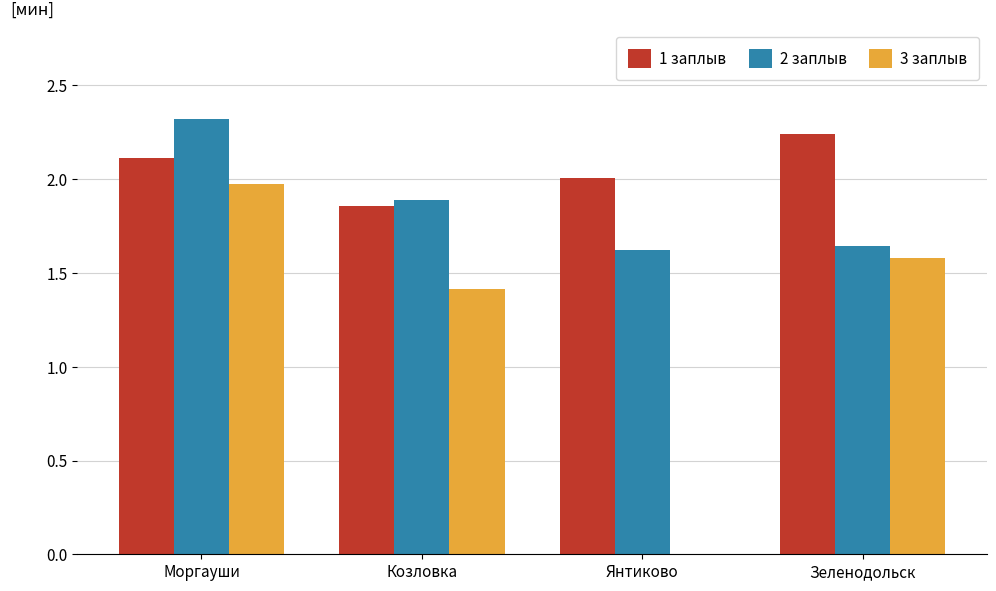

Is it true that 2 заплыв equals 1.9 at Козловка?

True